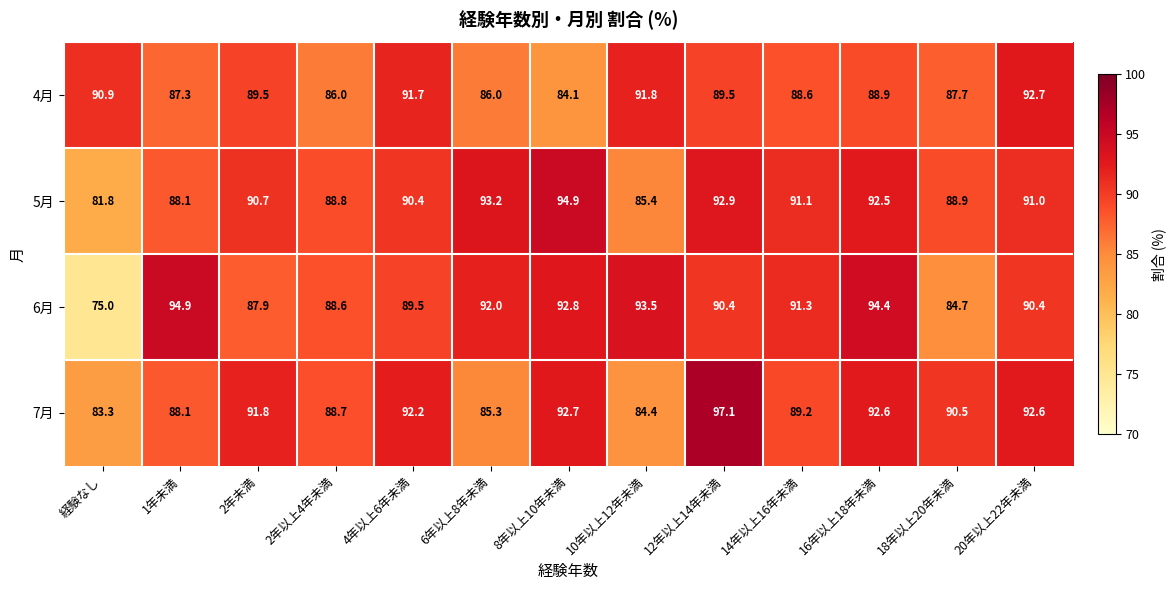

Count the number of categories in the chart.

13